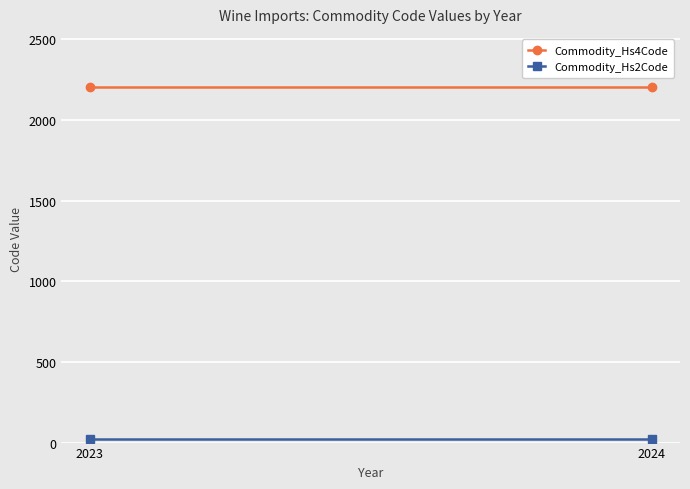

At which label is Commodity_Hs4Code closest to 2204?

2023